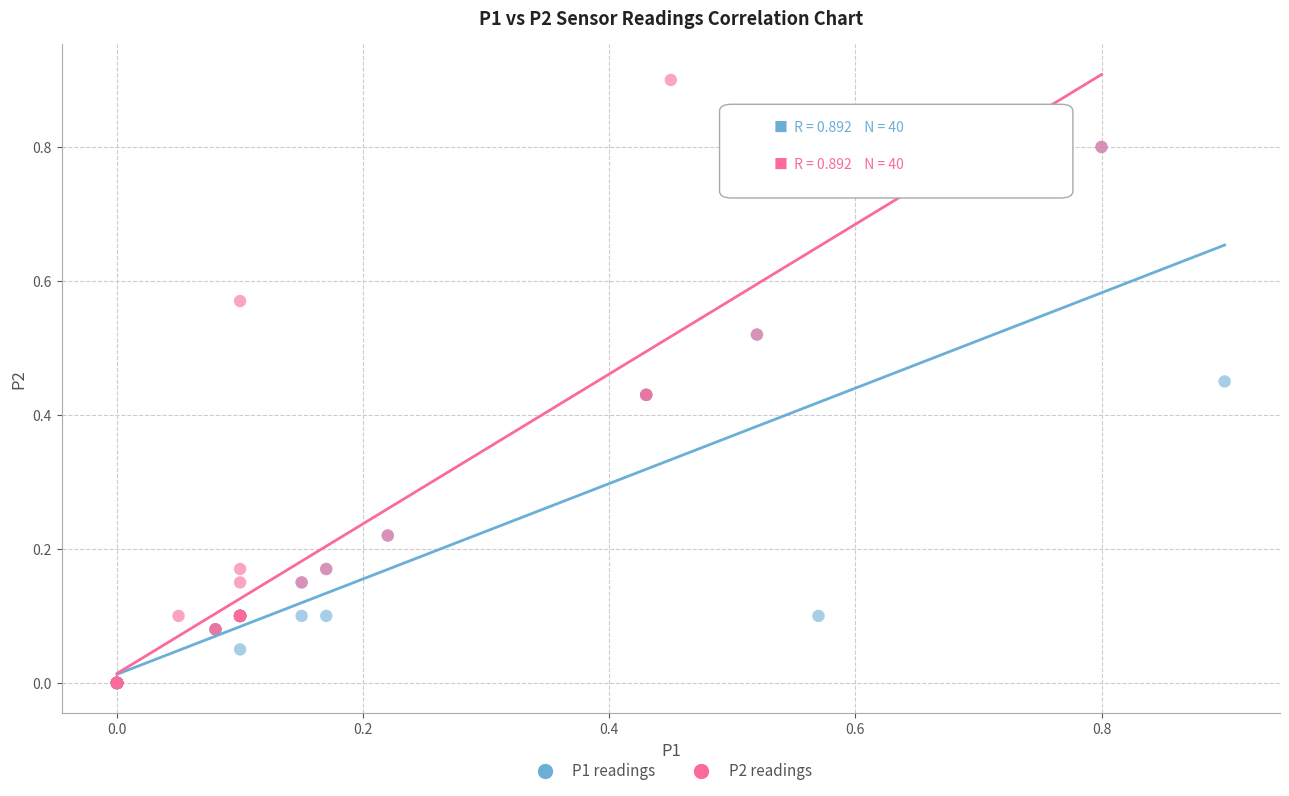

Which series has the largest Y range (max minus min)?

P2 readings